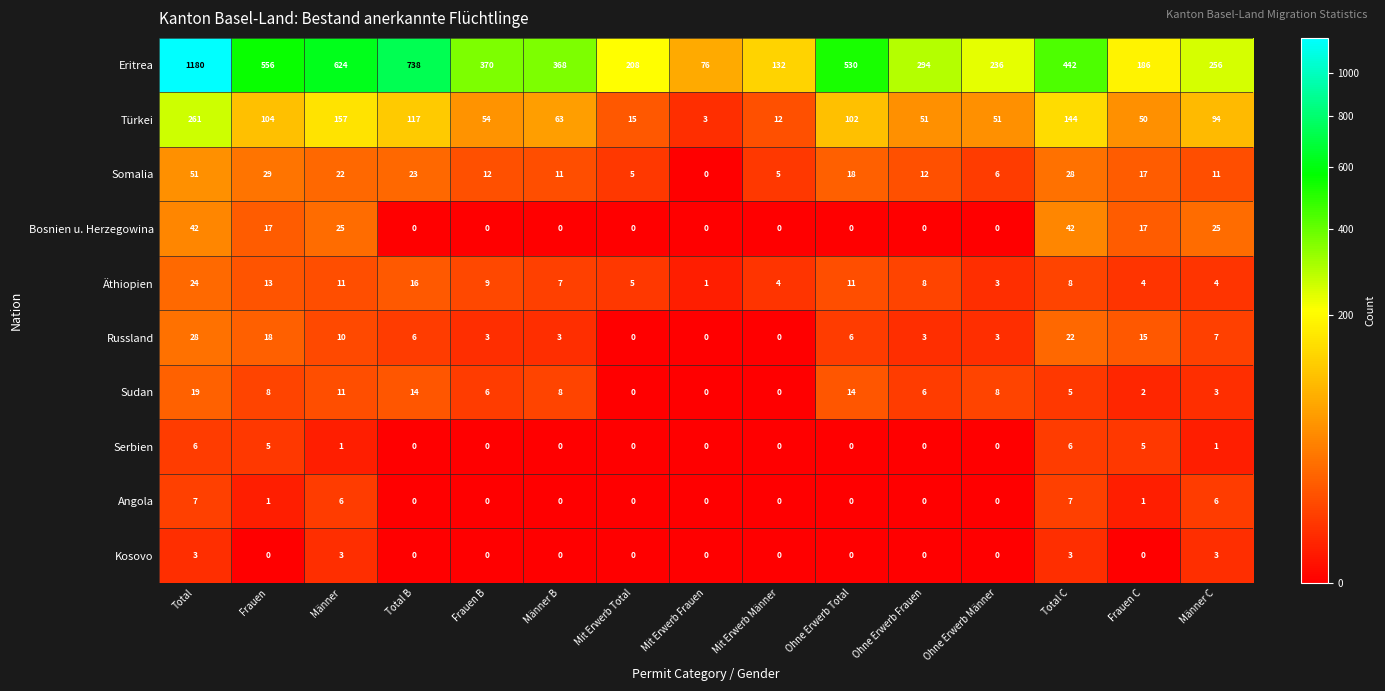

Rank the series at Total C from lowest to highest value.

Kosovo, Sudan, Serbien, Angola, Äthiopien, Russland, Somalia, Bosnien u. Herzegowina, Türkei, Eritrea